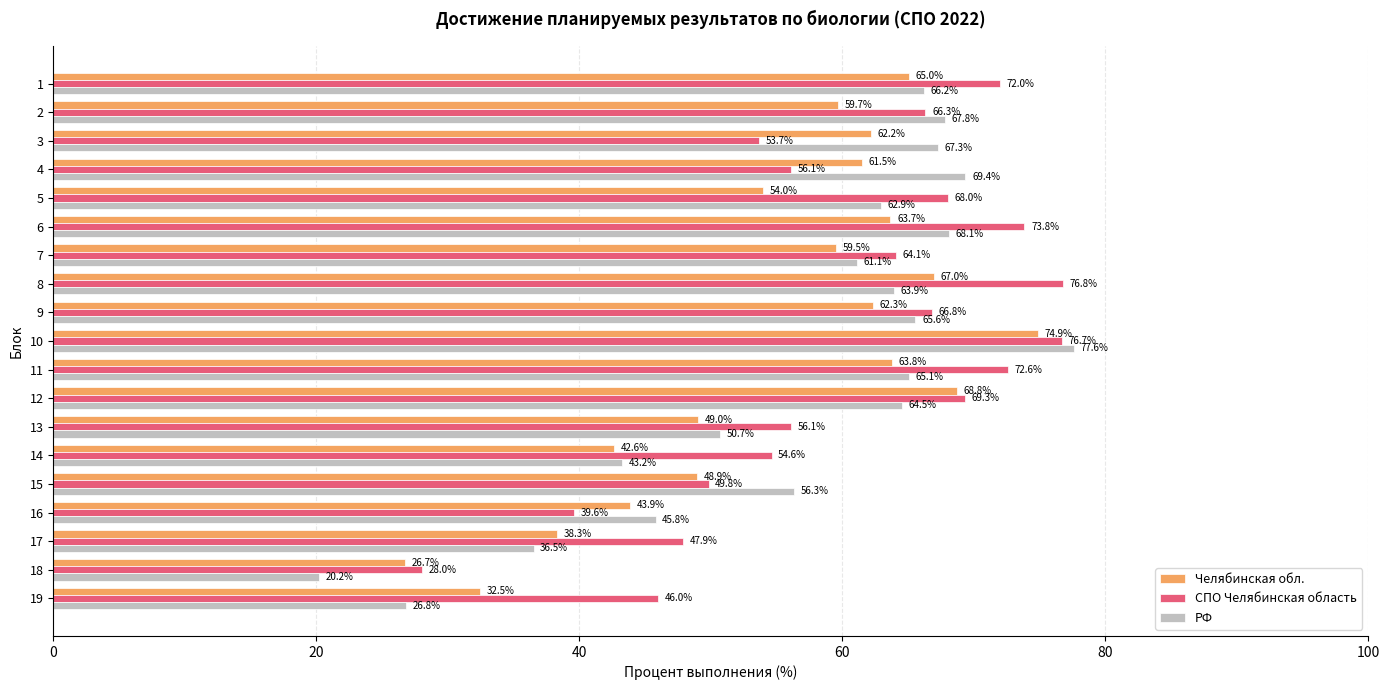

Which series has the widest spread of values?

РФ